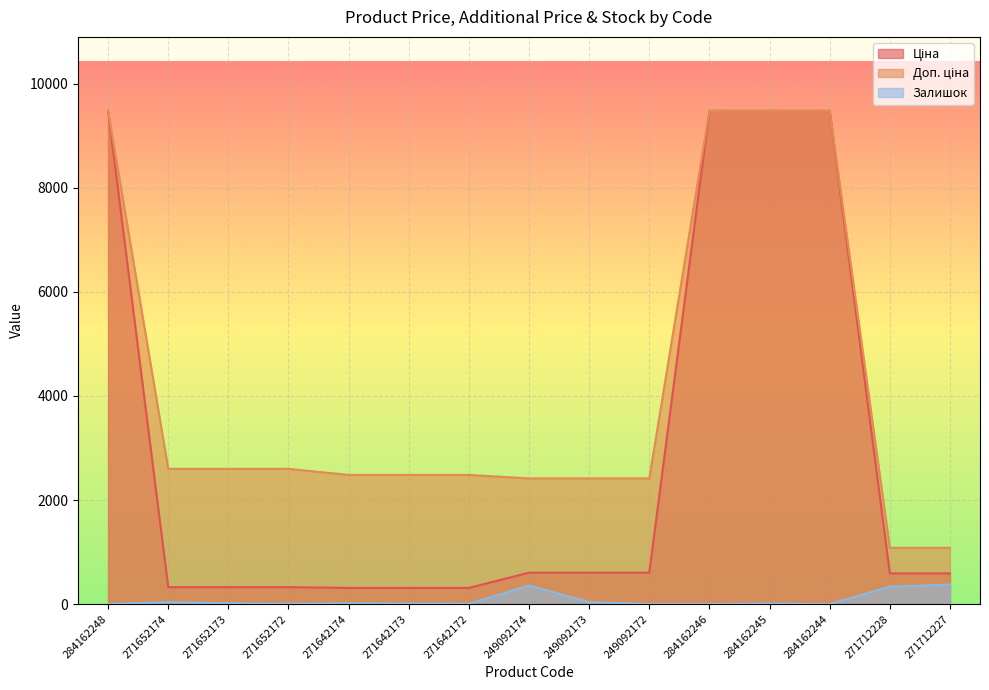

What is the total value across all series at 271652174?

2960.1